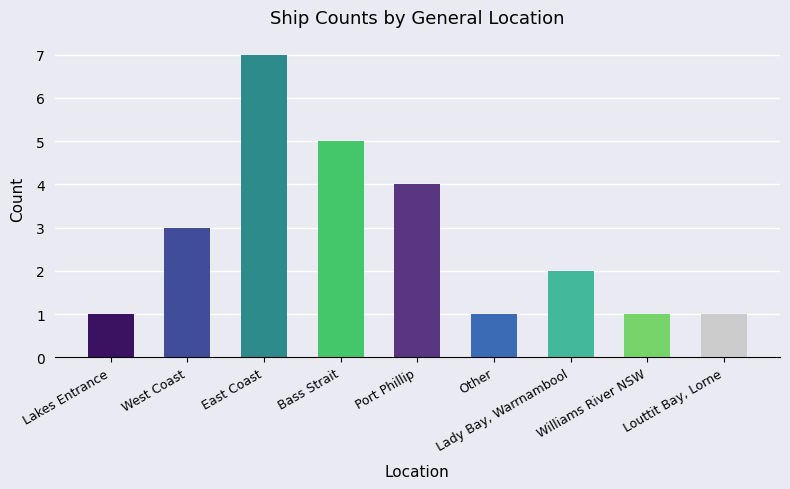

What is the ratio of the value at Lady Bay, Warrnambool to the value at Louttit Bay, Lorne?

2.0